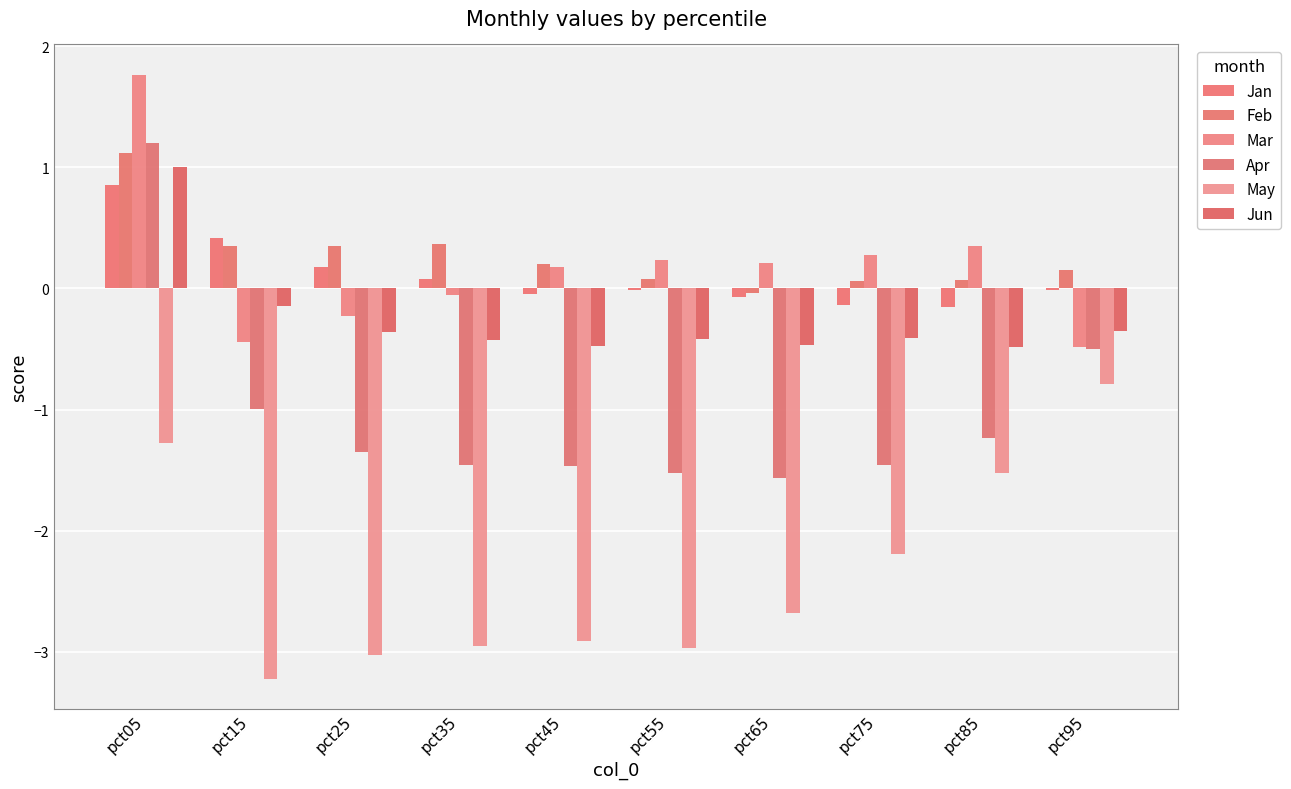

What is the average value of the Feb series?

0.3